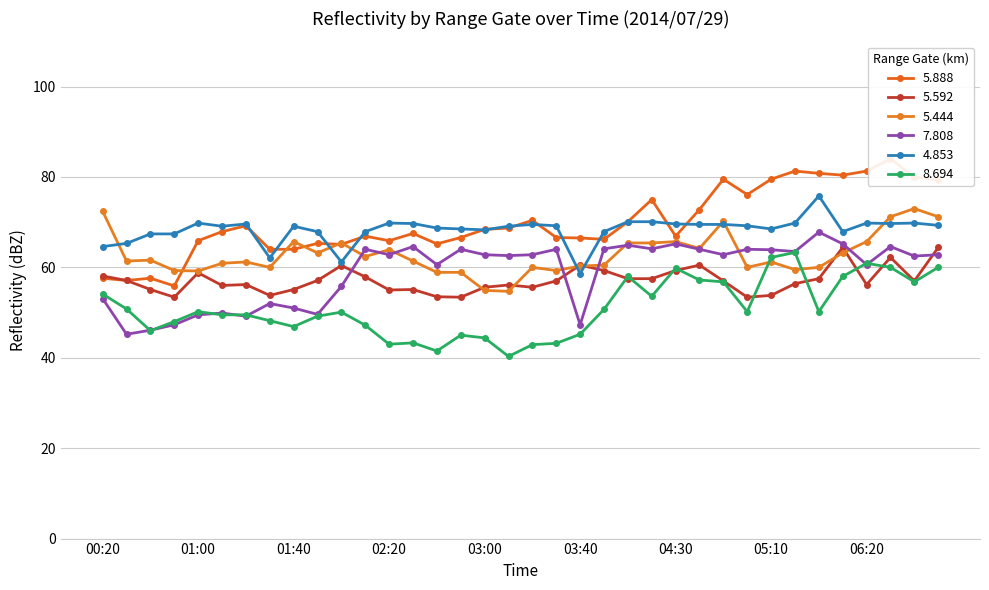

What is the total value across all series at 01:40?

351.8